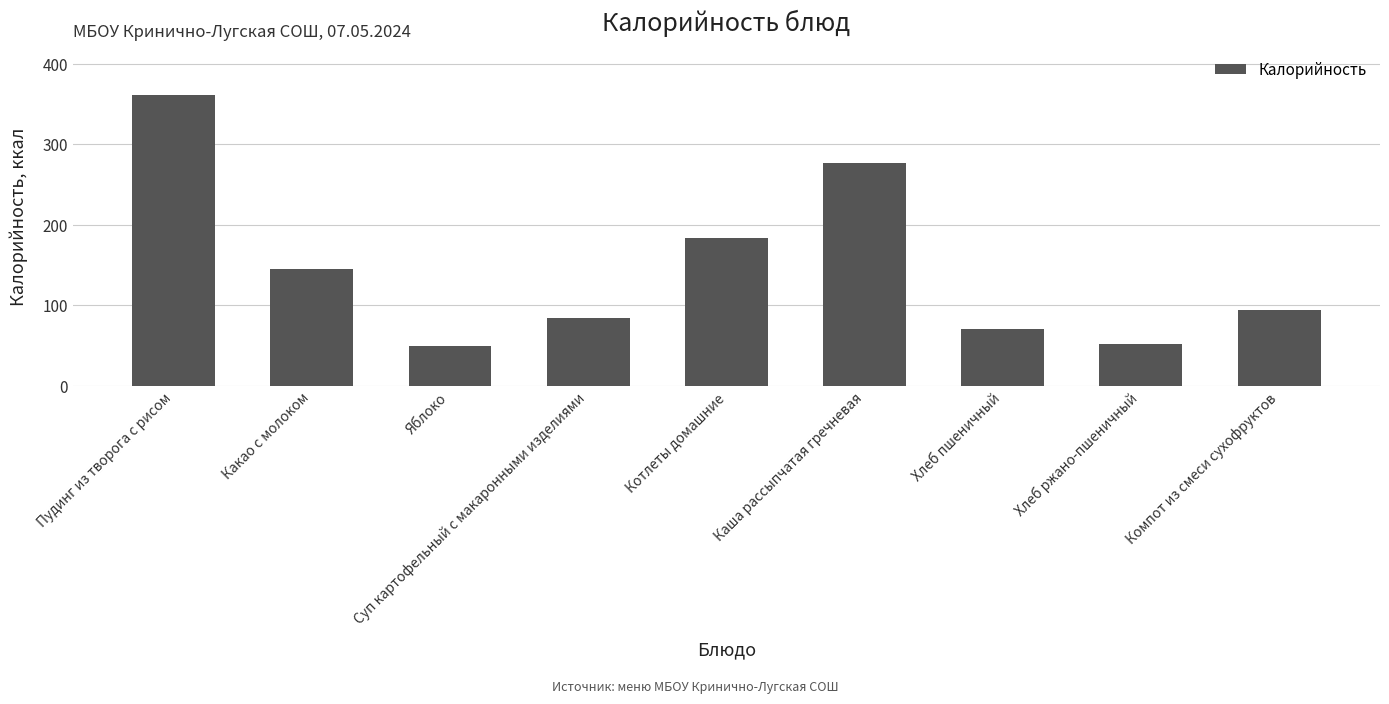

Where is the data nearest to the value 205?

Котлеты домашние